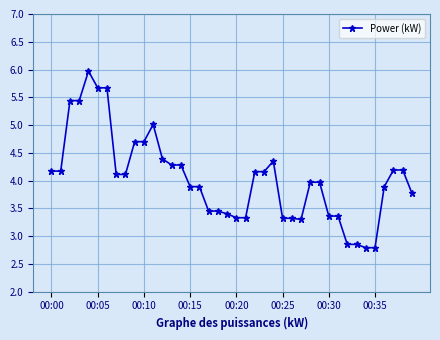

What is the maximum value shown in the chart?

6.0